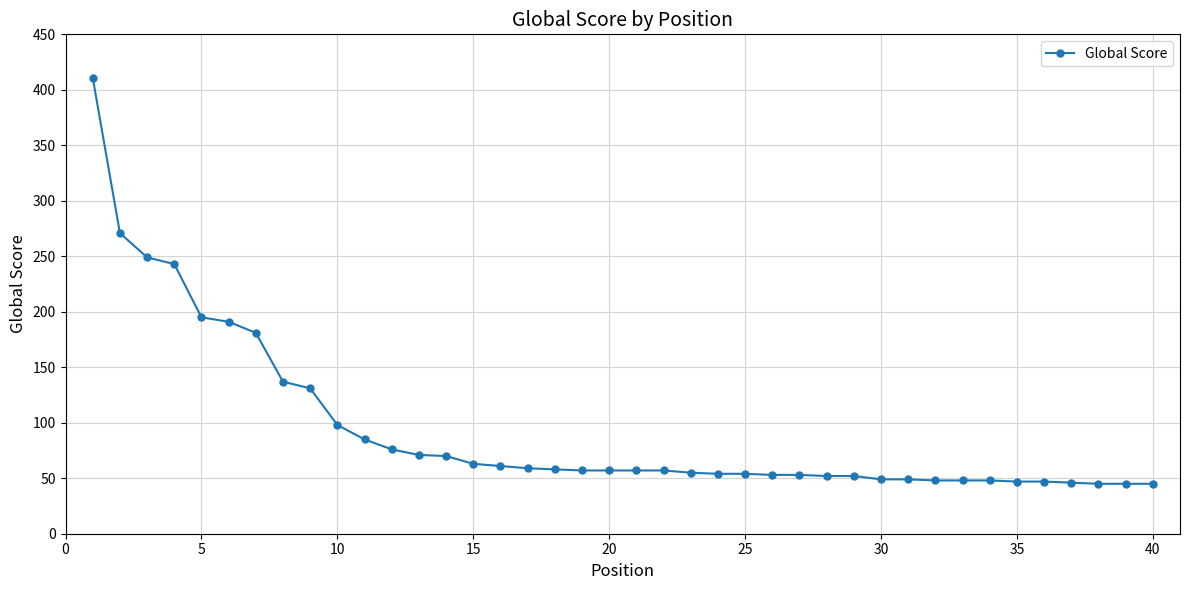

What is the sum of all values?

3768